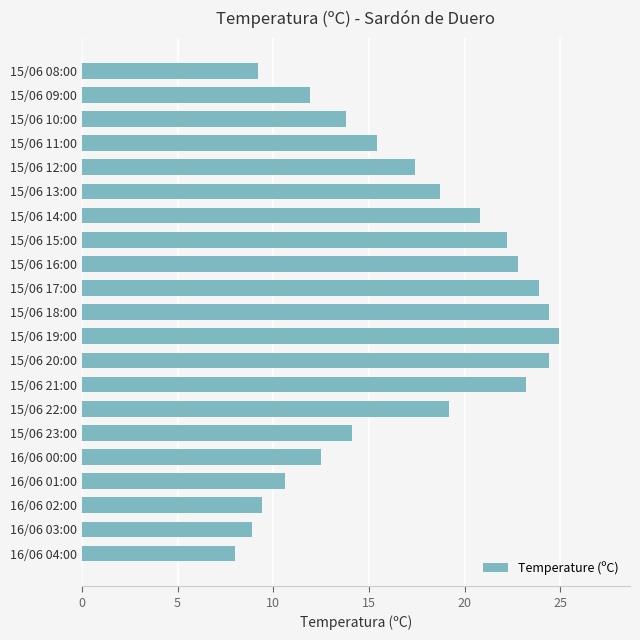

How many series are shown in this chart?

1